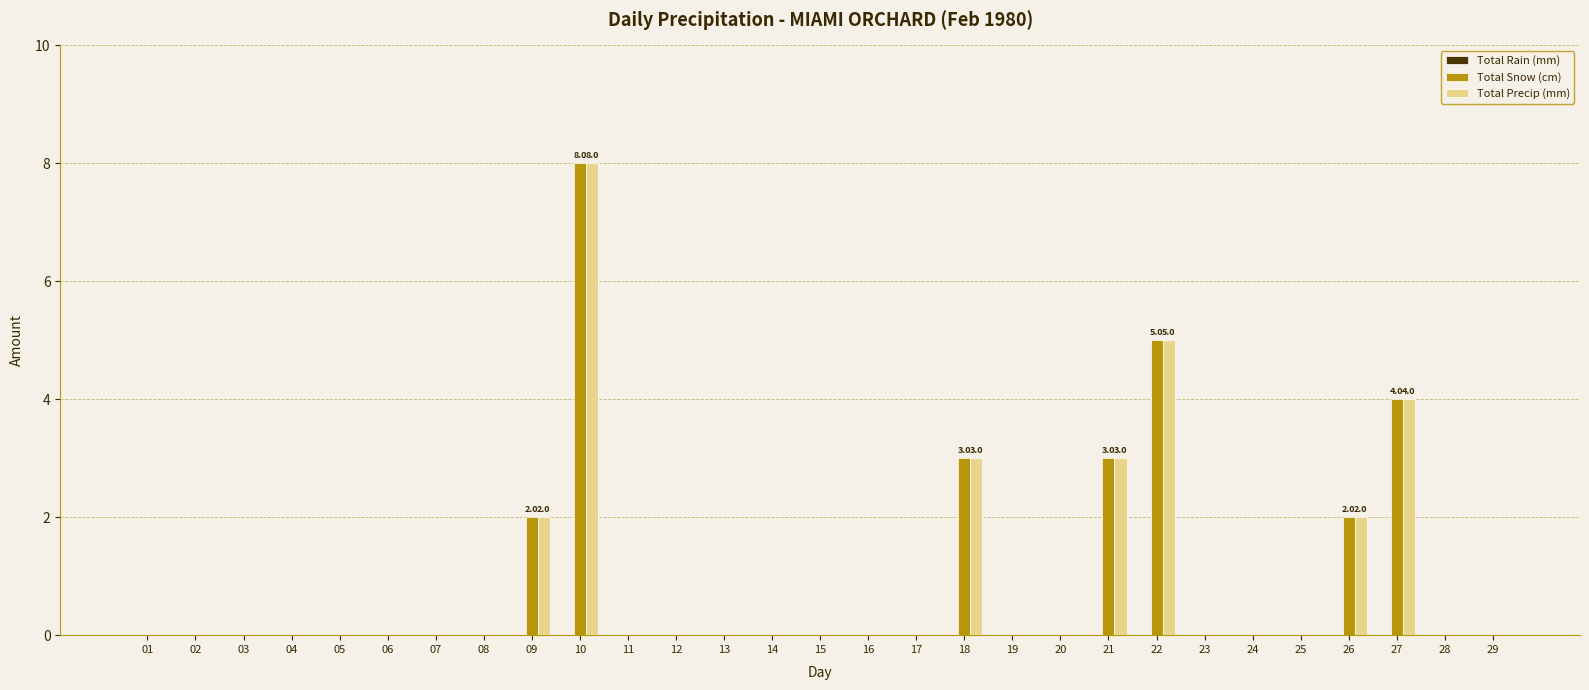

What is the sum of the Total Snow (cm) values at 15 and 09?

2